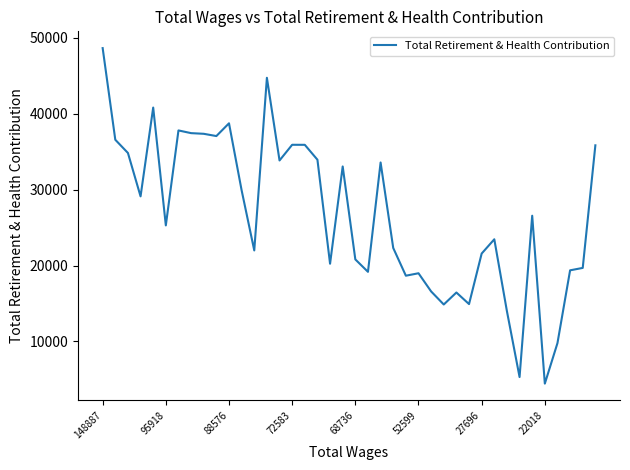

What is the difference between the maximum and minimum values?

44211